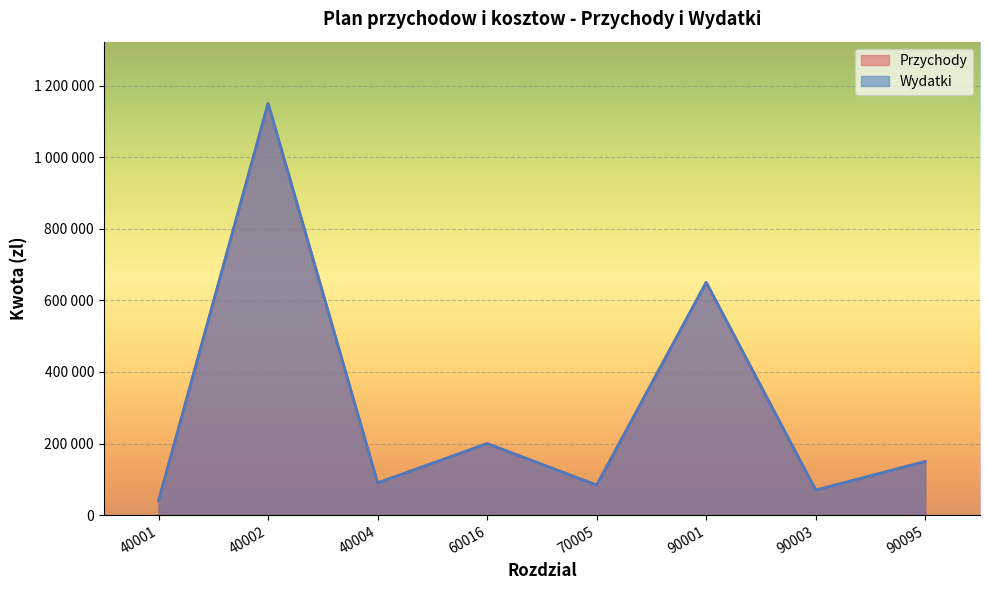

What is the total value across all series at 40004?

180000